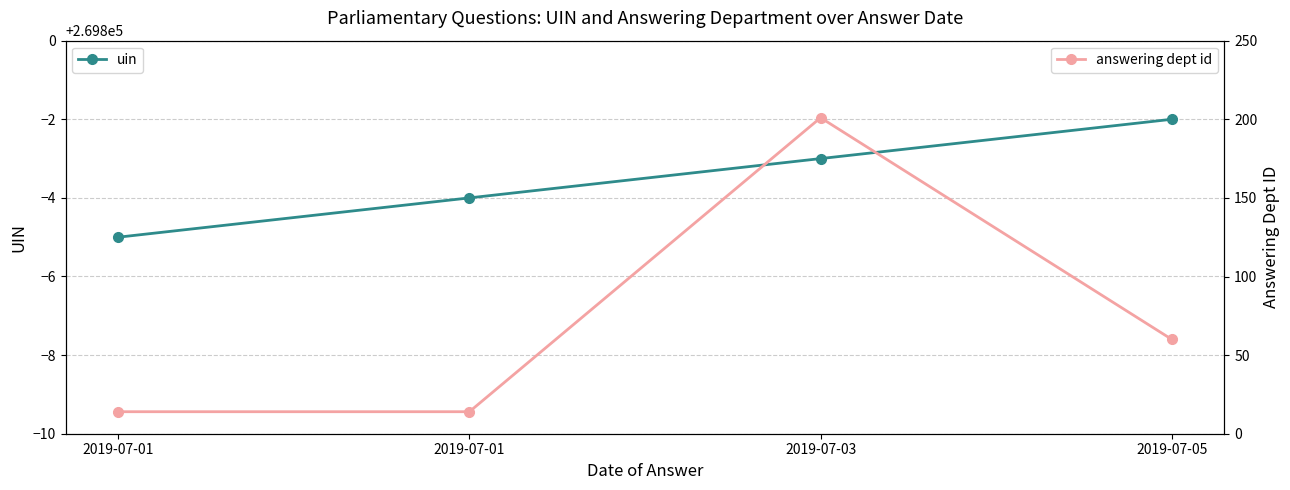

Does the chart have visible grid lines?

Yes